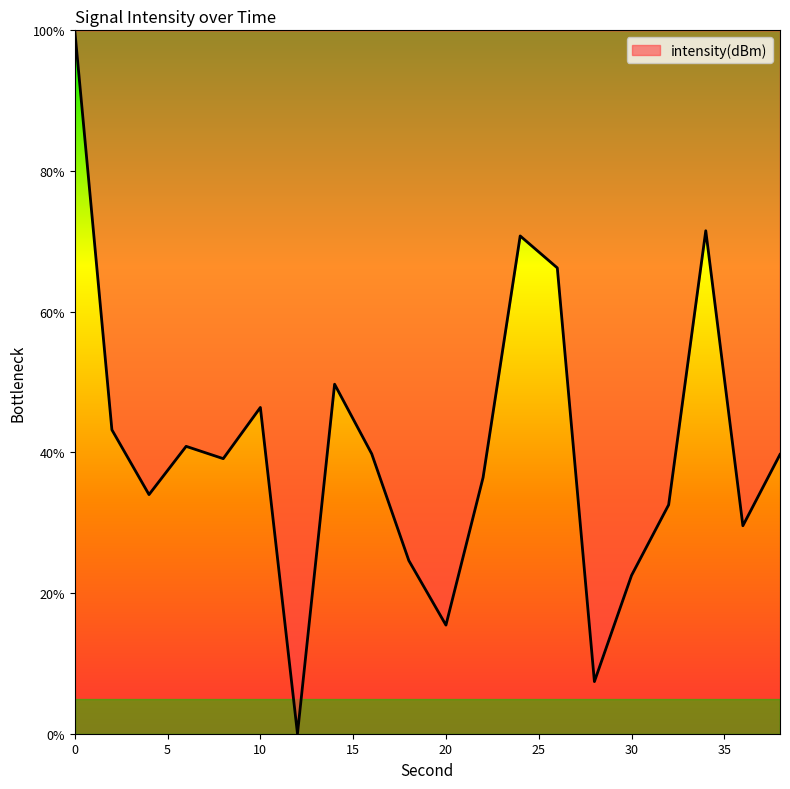

What is the maximum value shown in the chart?

100.0